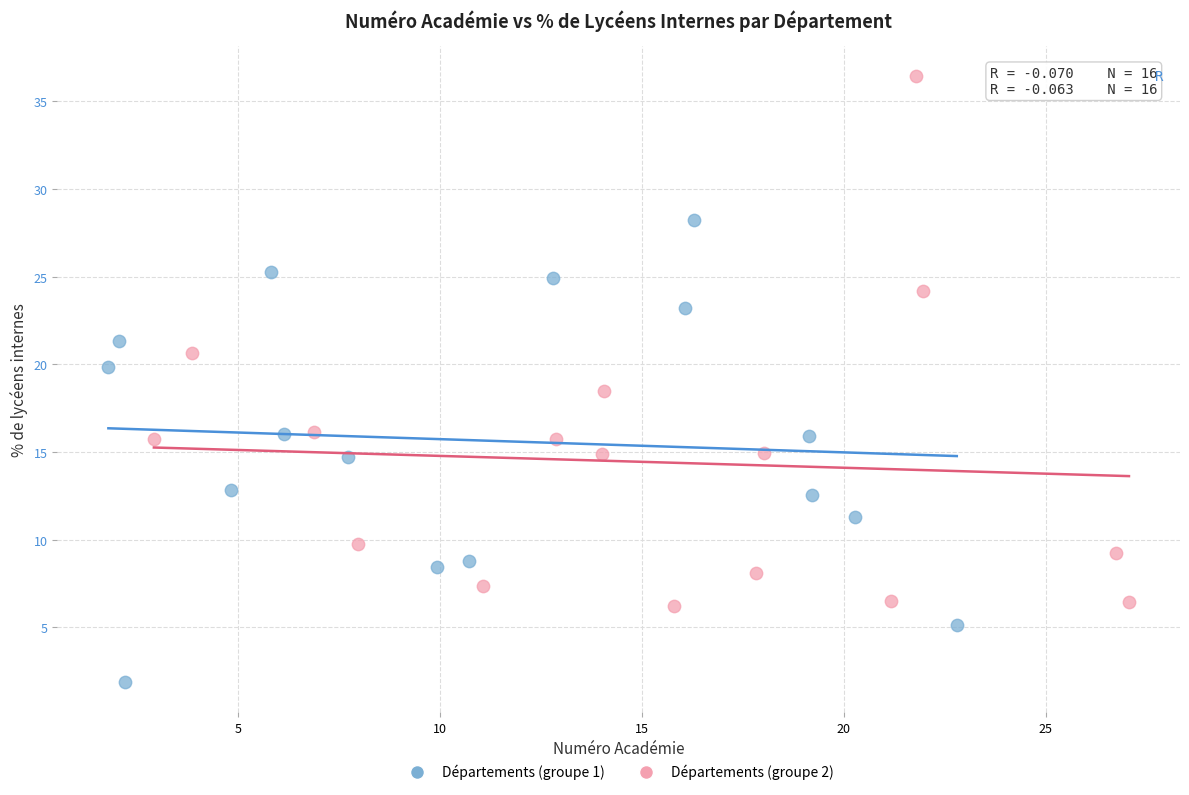

Which series contains the lowest Y value?

Départements (groupe 1)